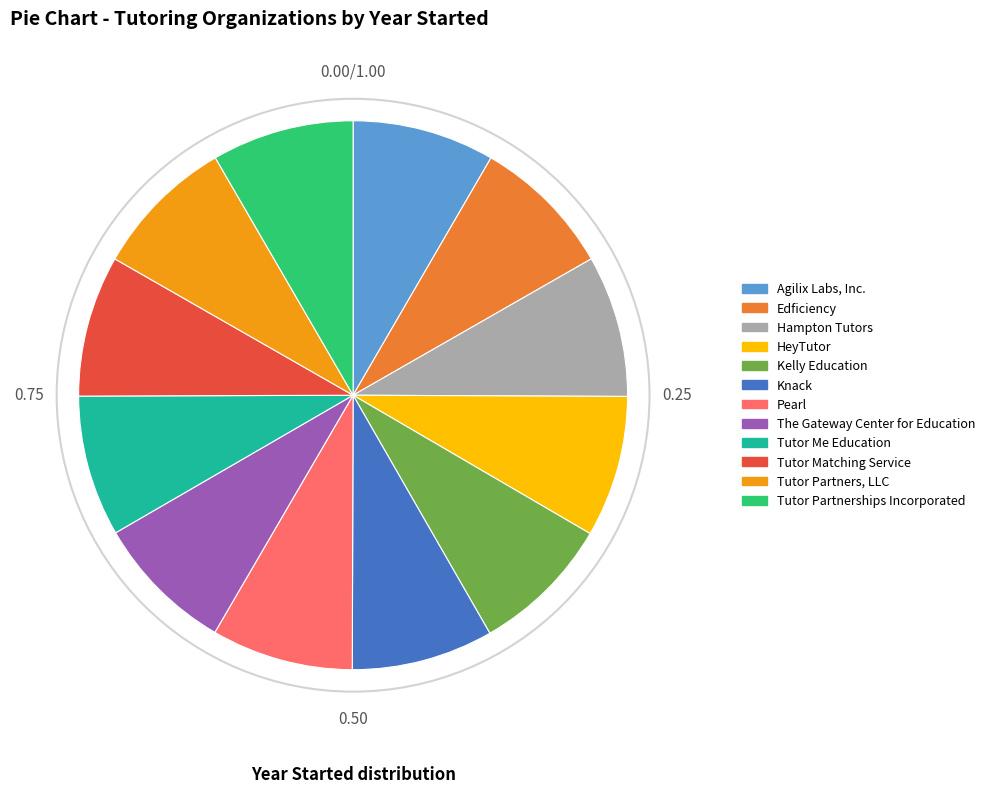

Approximately how many times larger is the value at HeyTutor compared to Hampton Tutors?

1.0